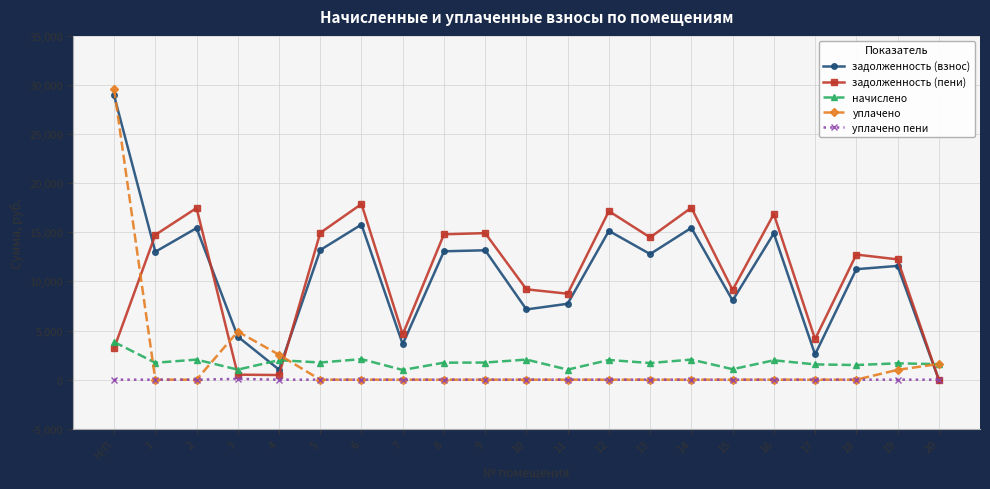

The value of уплачено at 9 is -15697.8. True or false?

False